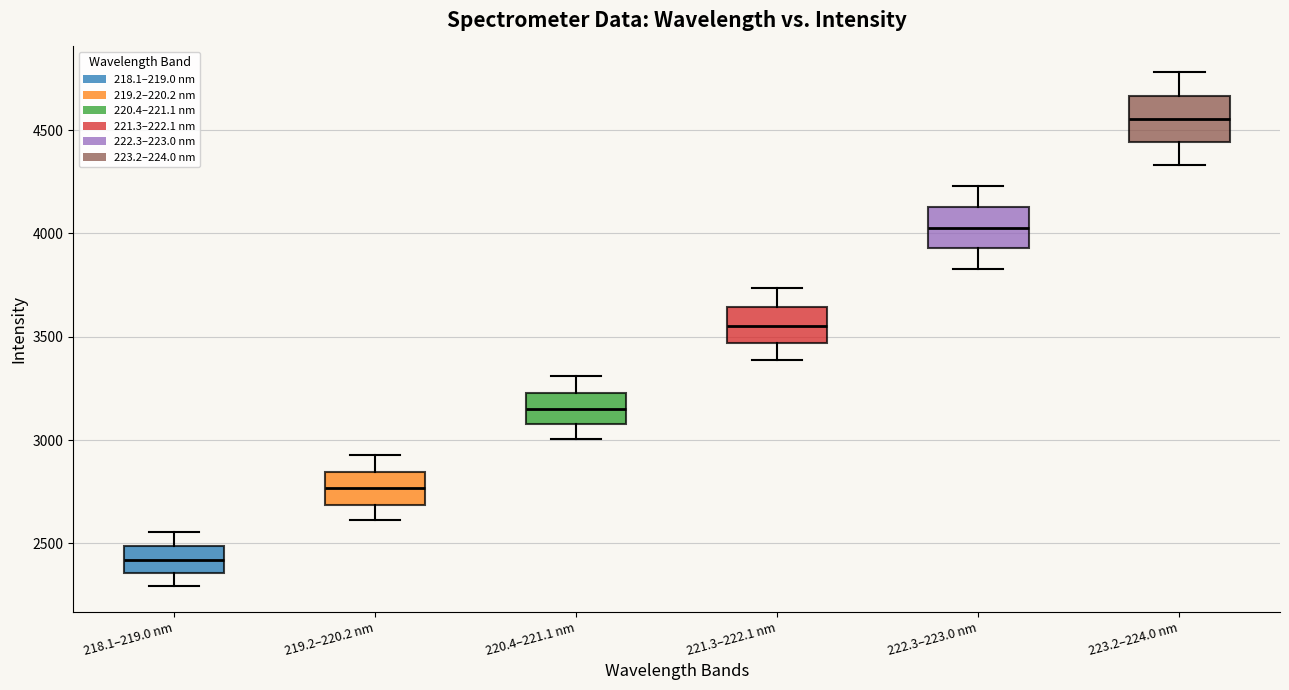

Reading left to right, transcribe this box plot: for each box, give where its median line is, the range the box spans, and where its two whiskers end, as read against the y-axis. The values are not printed on the chart, so give them approximately, as read against the axis.

218.1–219.0 nm: median 2400, box 2350 to 2500, whiskers 2300 to 2550
219.2–220.2 nm: median 2750, box 2700 to 2850, whiskers 2600 to 2950
220.4–221.1 nm: median 3150, box 3100 to 3250, whiskers 3000 to 3300
221.3–222.1 nm: median 3550, box 3450 to 3650, whiskers 3400 to 3750
222.3–223.0 nm: median 4050, box 3950 to 4150, whiskers 3850 to 4250
223.2–224.0 nm: median 4550, box 4450 to 4650, whiskers 4350 to 4800